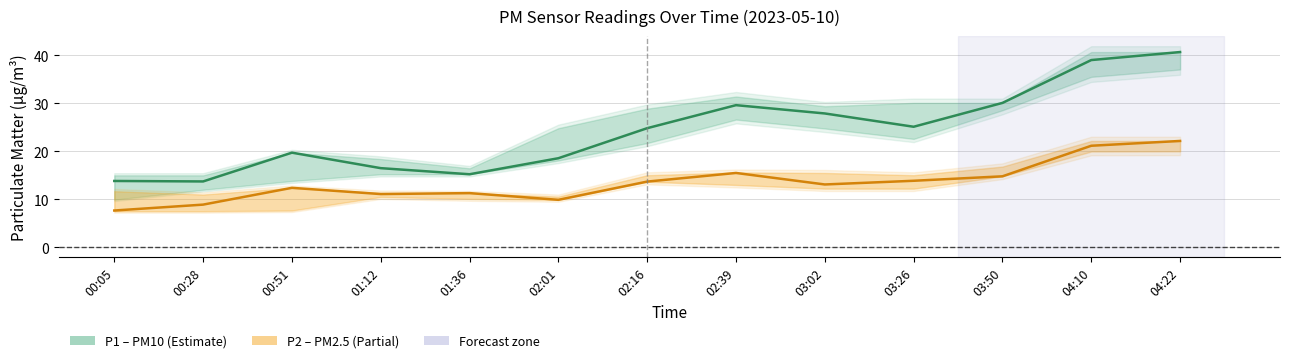

Which series has the widest spread of values?

P1 (PM10)